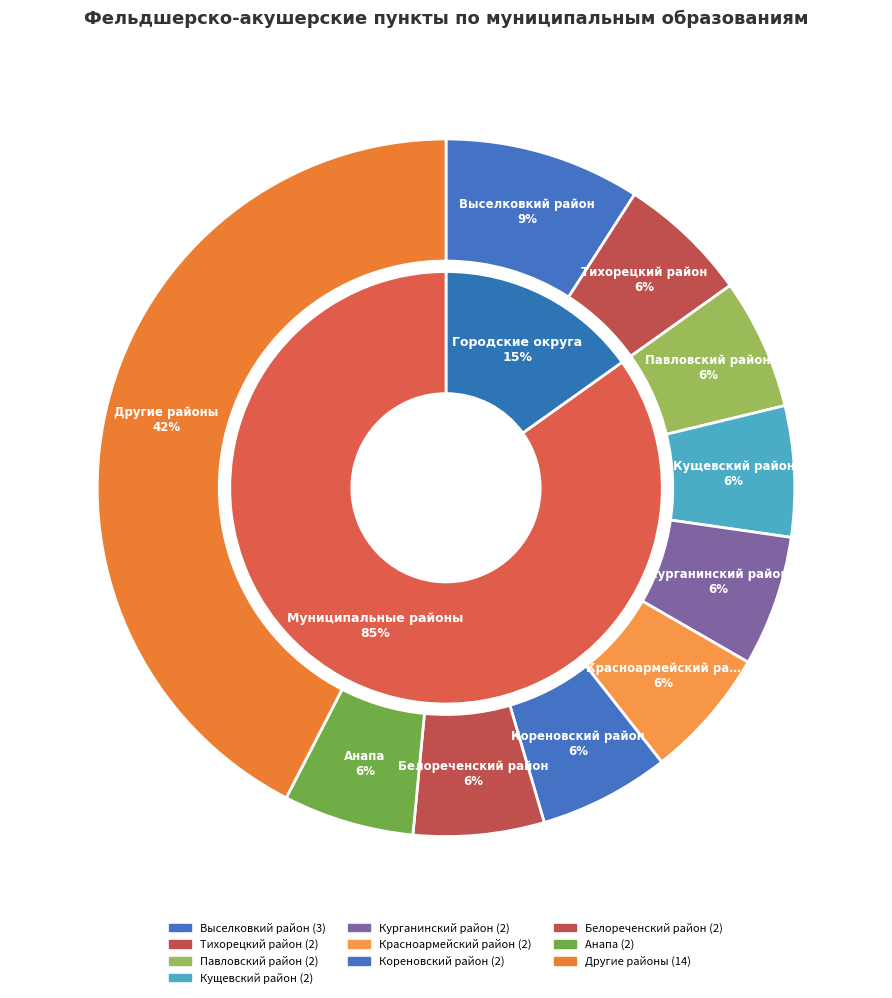

Does Анапа account for over 50% of the chart?

No